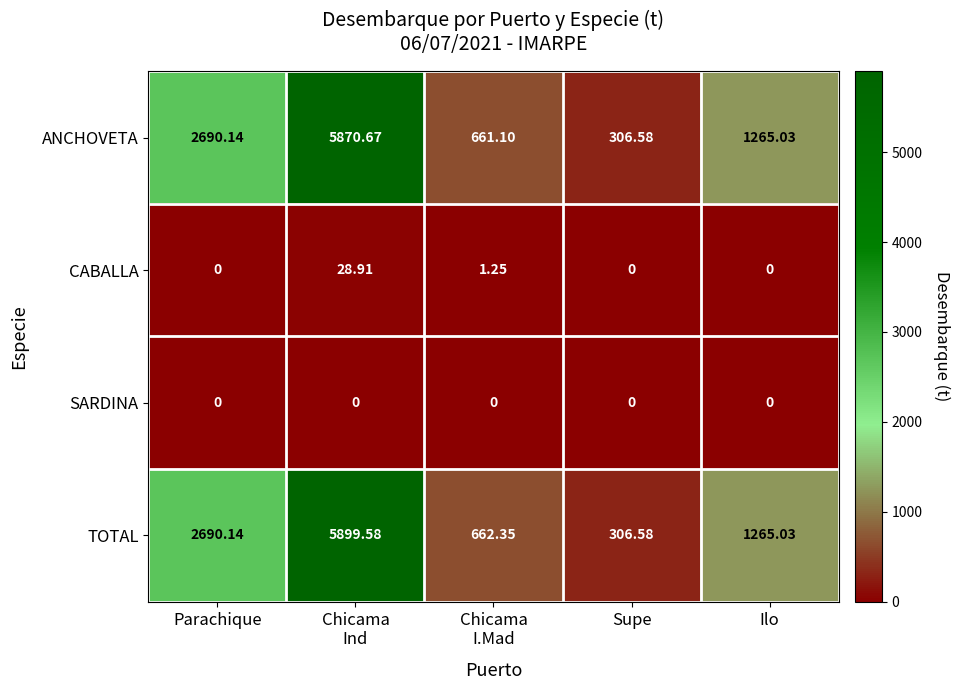

At which category is the sum across all series the highest?

Chicama
Ind